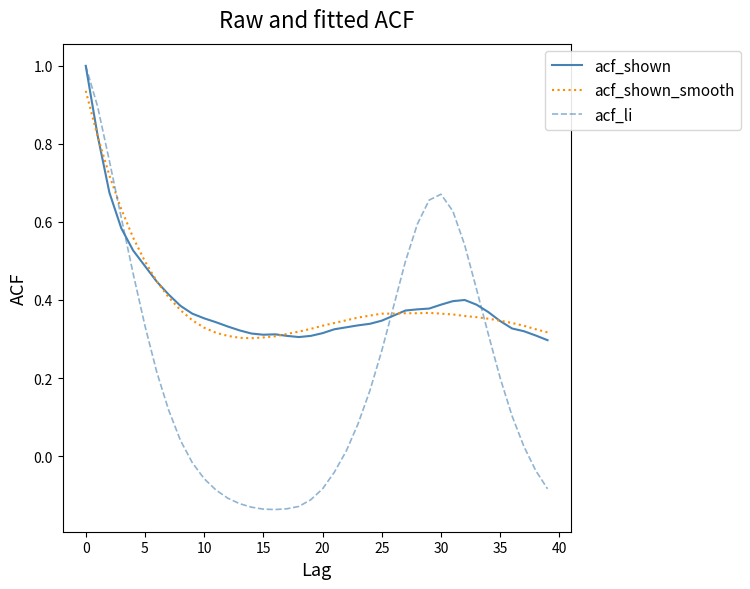

What is the maximum value for acf_shown?

1.0